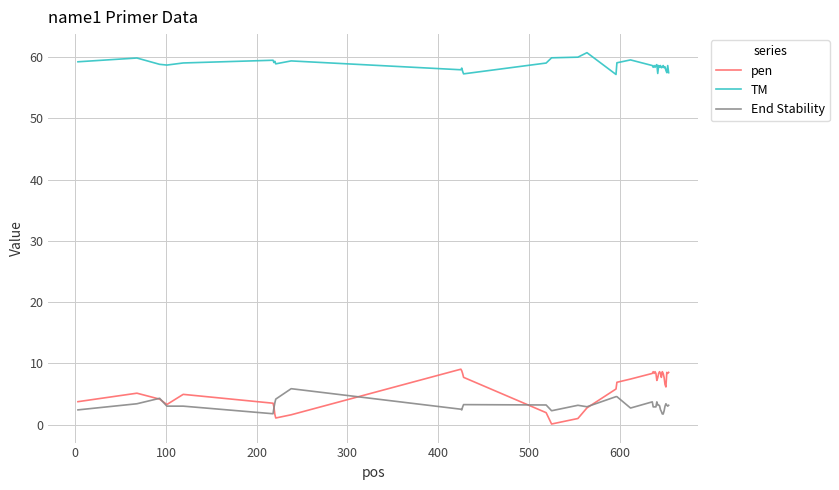

Which series has the largest total across all categories?

TM